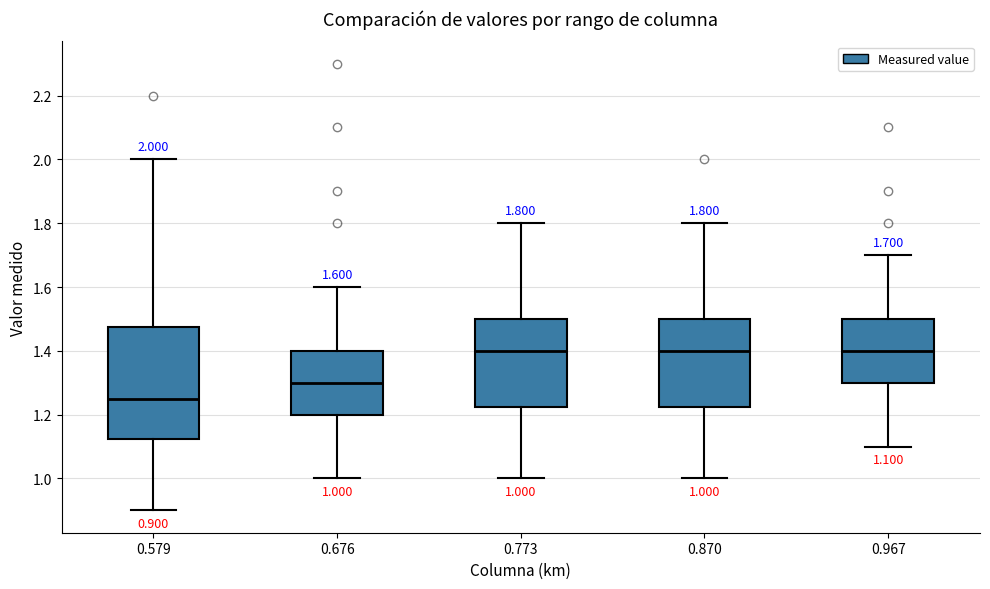

Comparing the boxes themselves (not the whiskers), which one is the tallest?

0.579